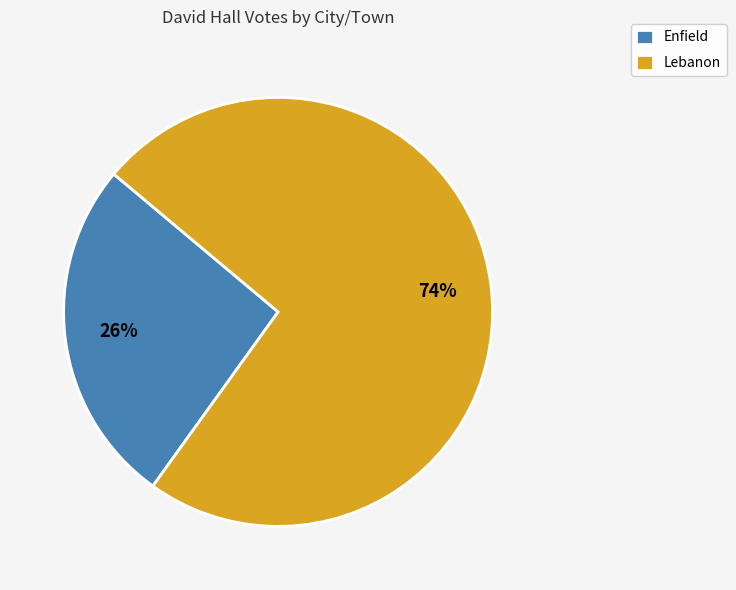

To the nearest percent, what is the combined percentage of Enfield and Lebanon?

100%